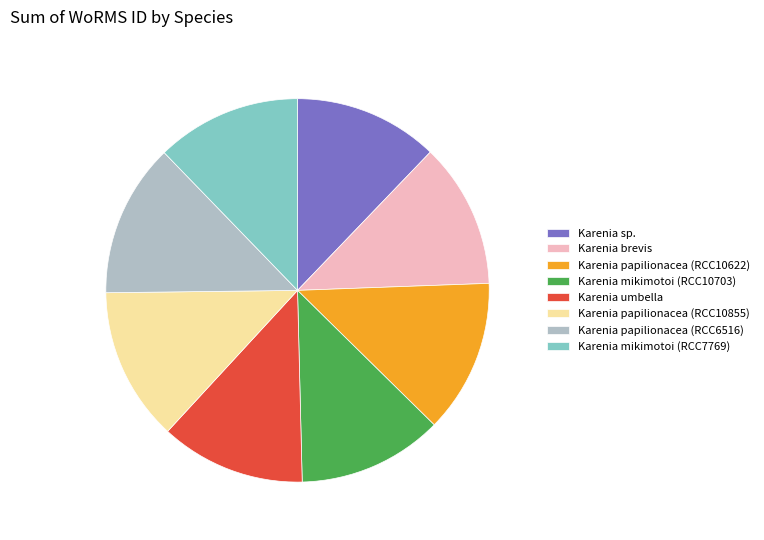

Between Karenia brevis and Karenia papilionacea (RCC6516), which is larger?

Karenia papilionacea (RCC6516)